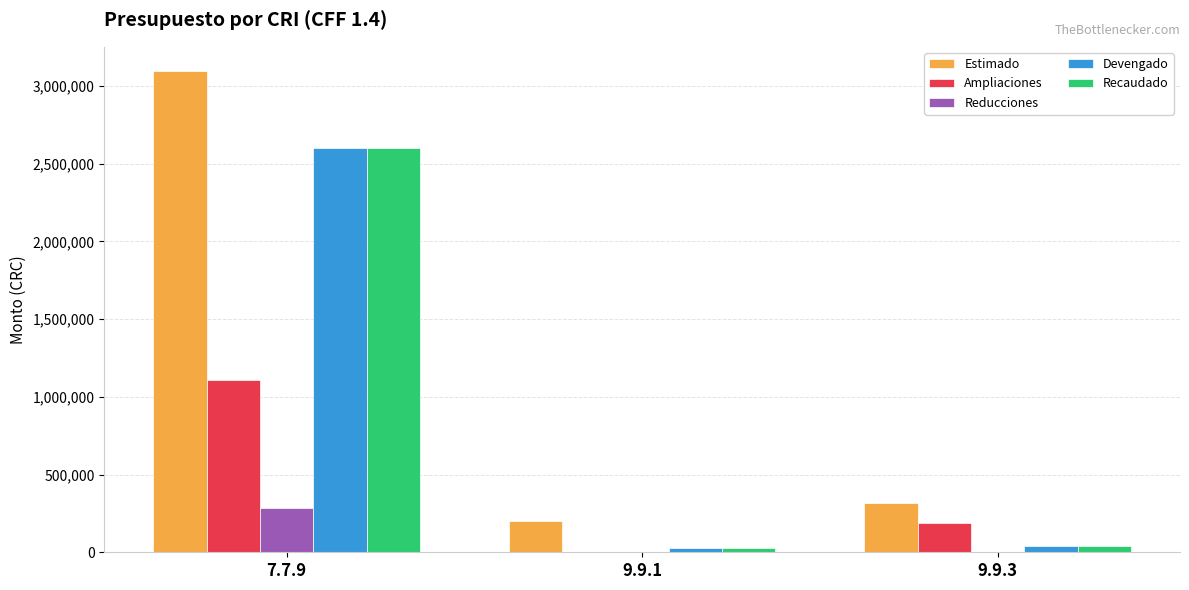

How many groups of bars are there?

3